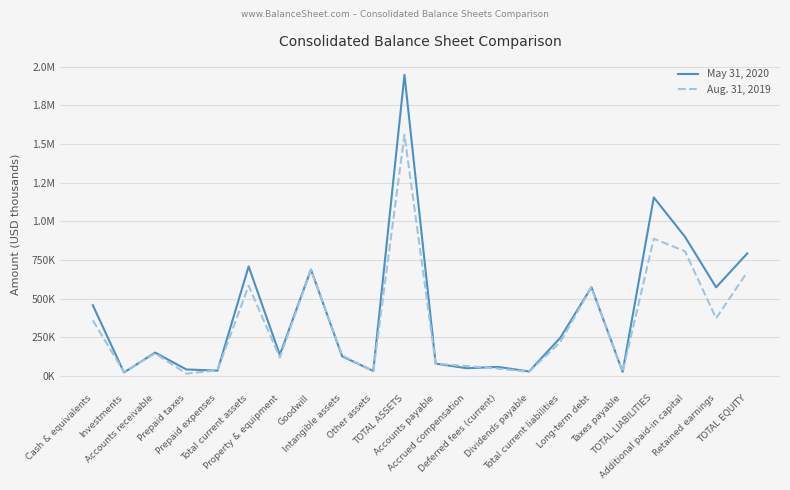

What are all the series names shown in the legend?

May 31, 2020, Aug. 31, 2019